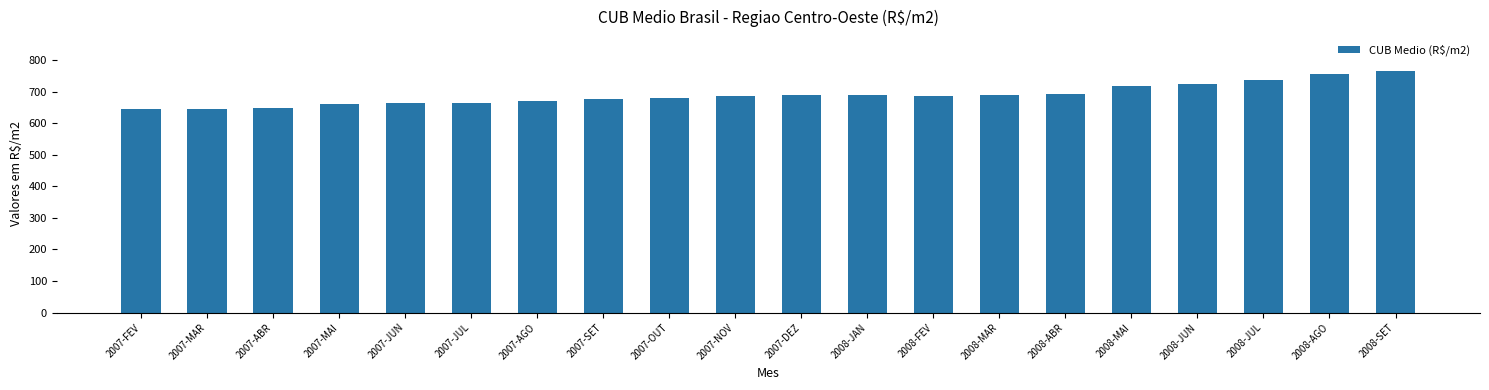

What is the greatest value displayed?

766.9